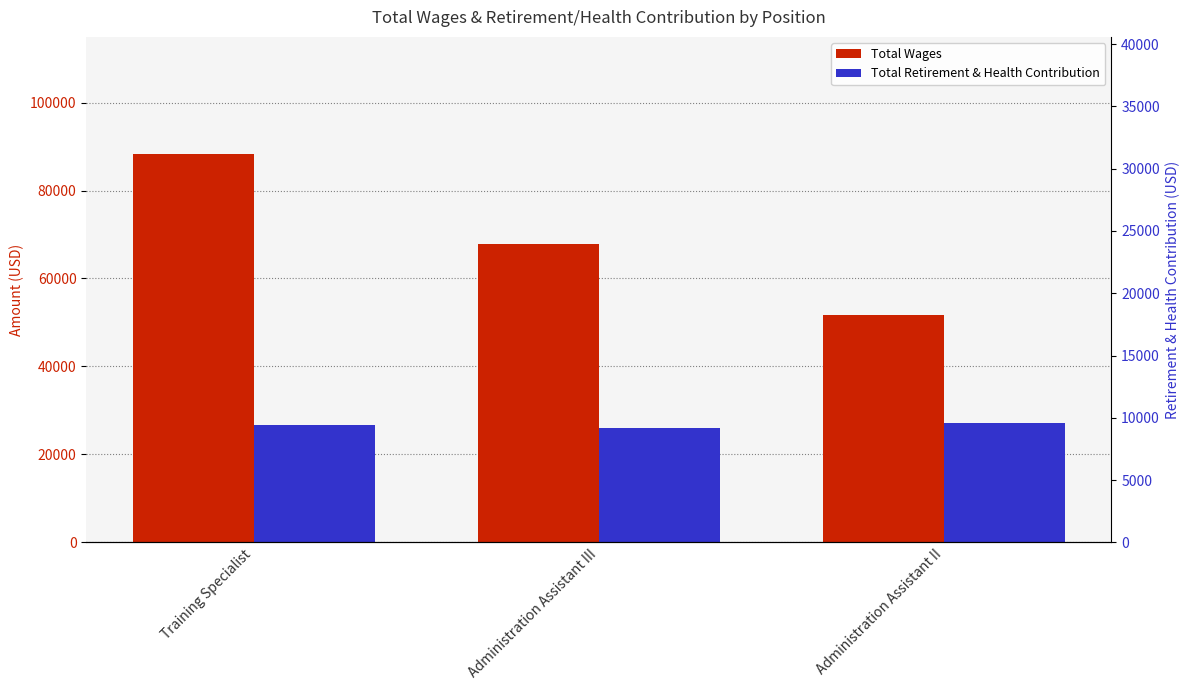

Which has a higher value, Administration Assistant III or Administration Assistant II?

Administration Assistant III